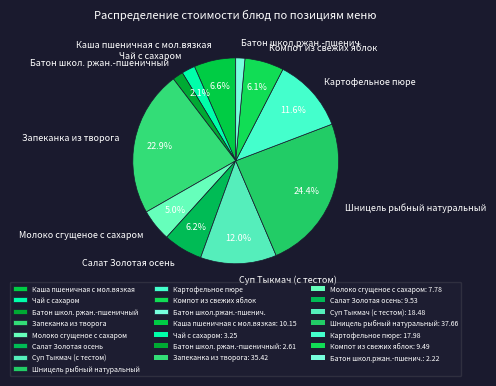

How many segments does this pie chart have?

11